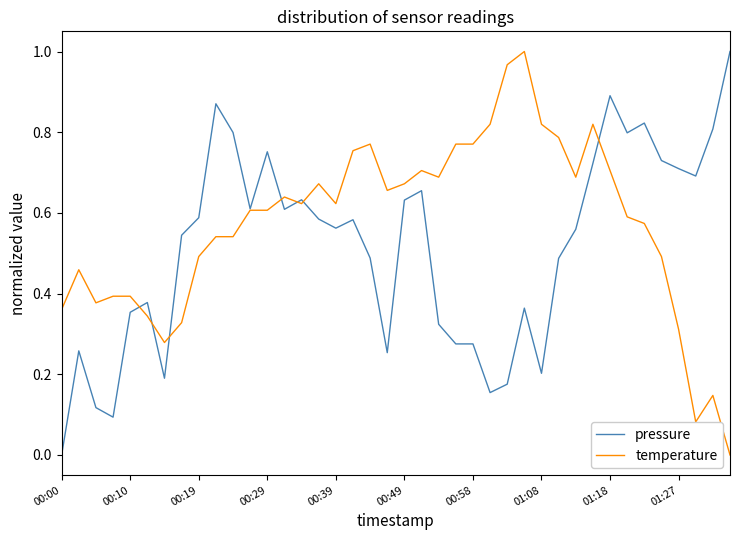

Rank the series by their average value, from lowest to highest.

pressure, temperature